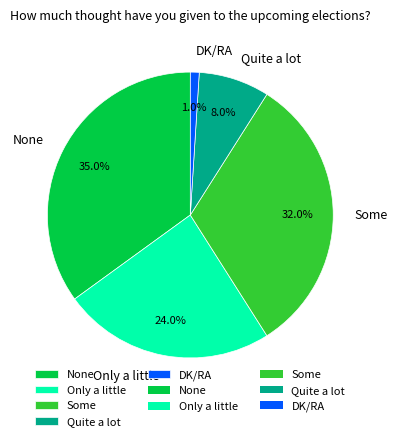

Is it true that DK/RA is 1% of the pie?

True